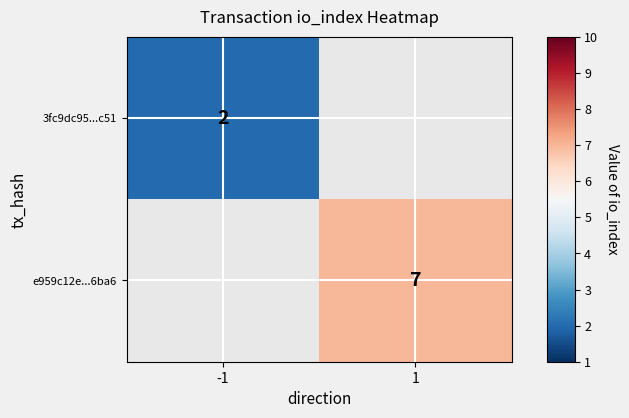

Is the value of e959c12e...6ba6 at 1 greater than the value of 3fc9dc95...c51 at -1?

Yes